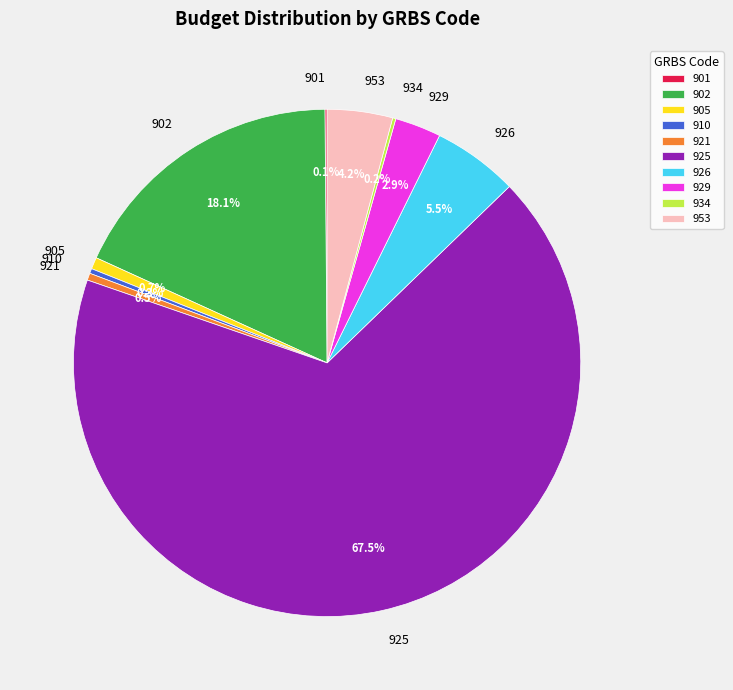

To the nearest percent, what is the difference between the largest and smallest slice percentages?

67%